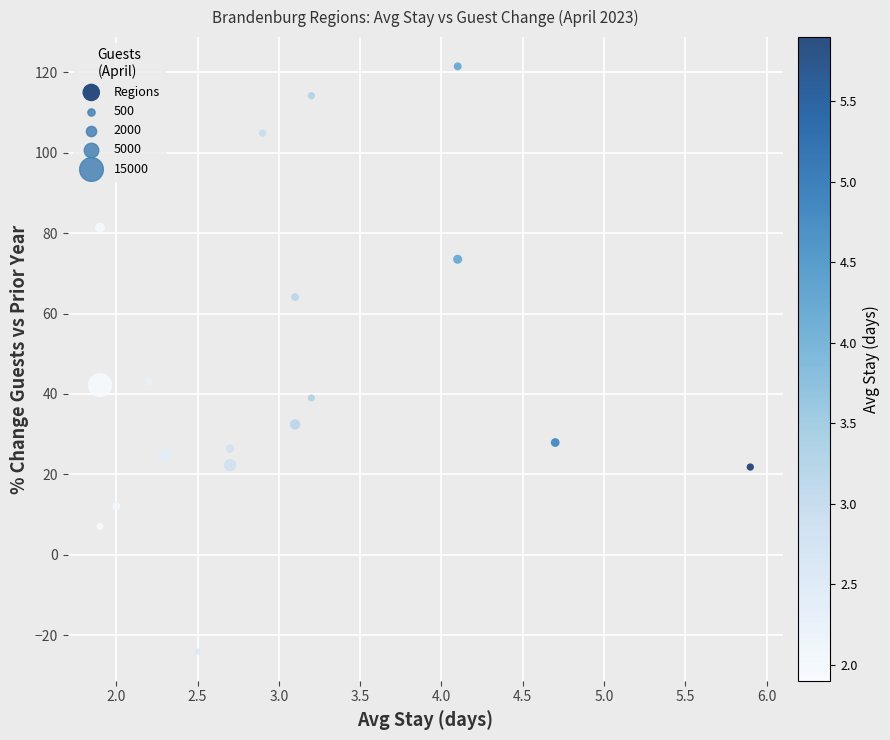

What is the range of X values (max minus min)?

4.0